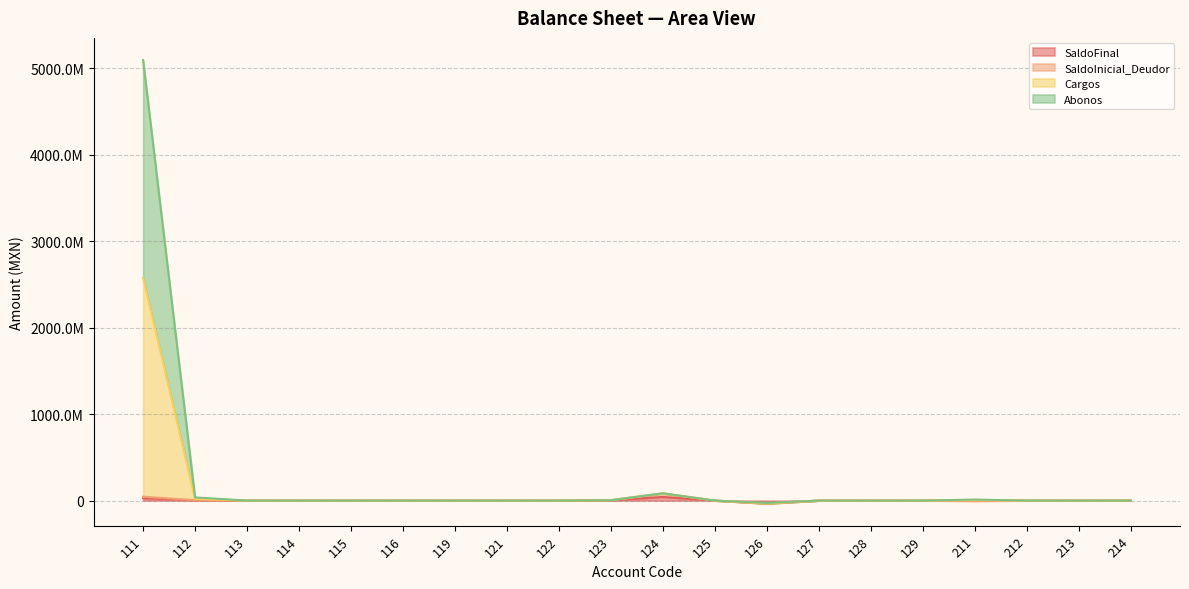

How many values in Abonos are below zero?

2